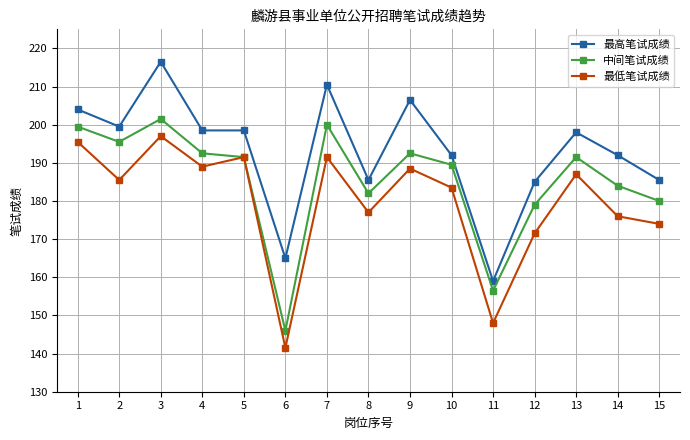

Which series has the largest total across all categories?

最高笔试成绩